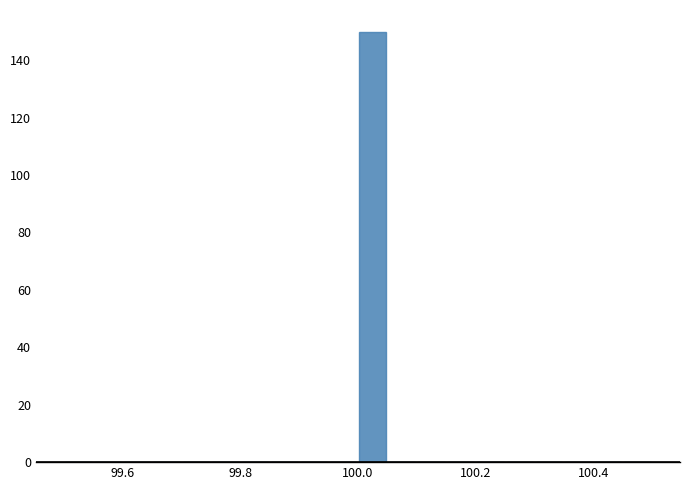

Read against the x-axis, roughly where is the centre of the tallest bar?

100.02